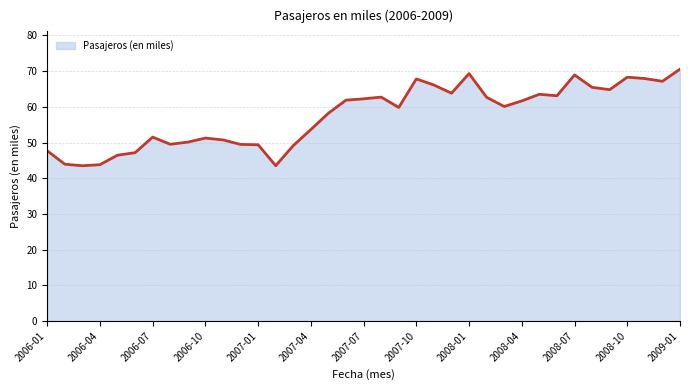

What is the difference between the maximum and minimum values?

27.0